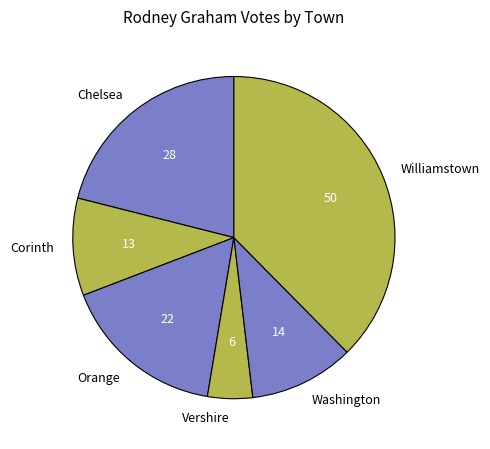

What is the ratio of the value at Orange to the value at Corinth?

1.7